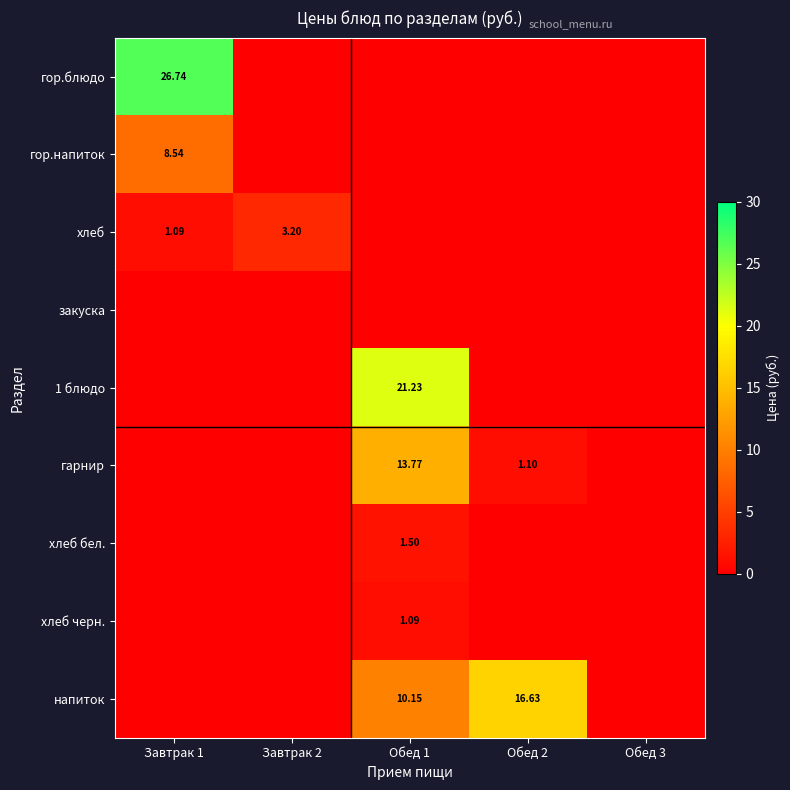

True or false: гарнир has a value of -4.5 at Завтрак 2.

False